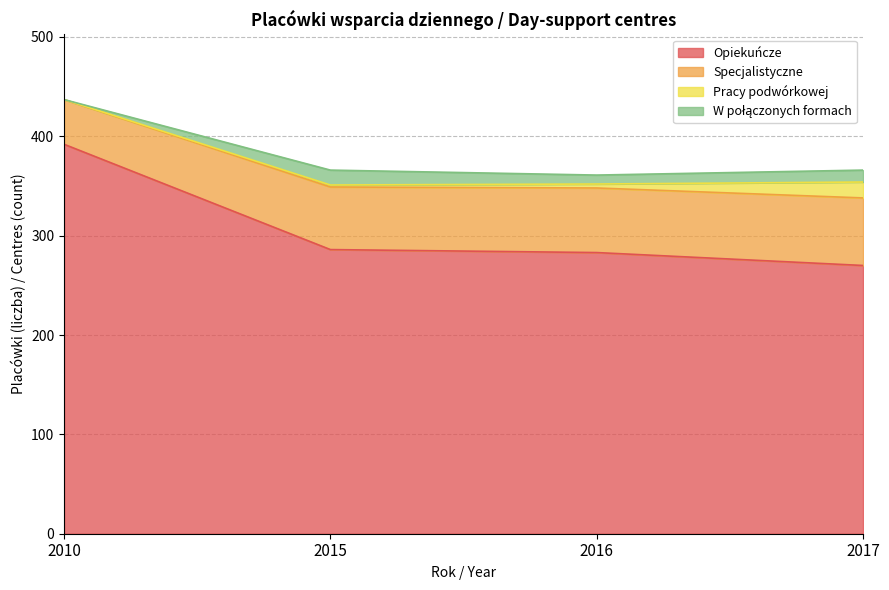

At which label does Opiekuńcze reach its peak?

2010